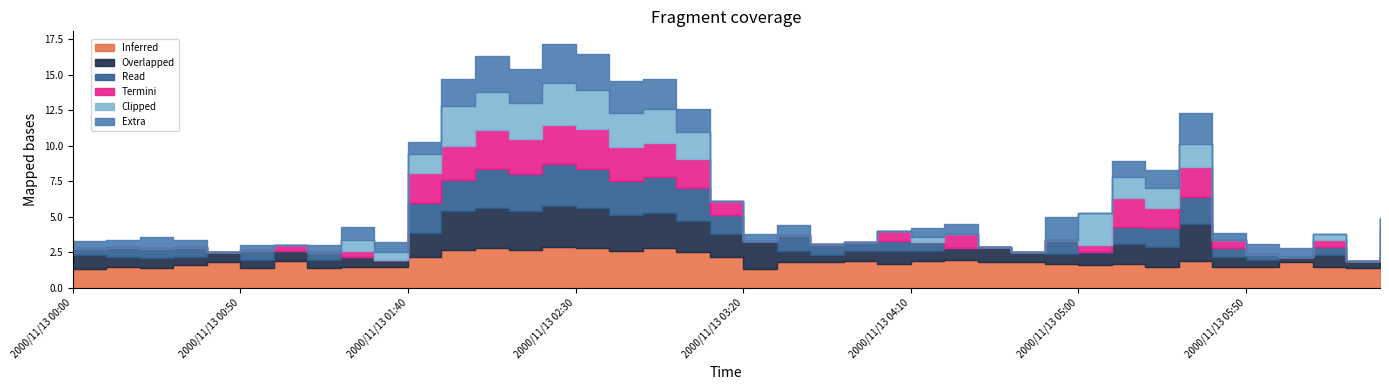

Reading right to left, transcribe all the data shown in this chart.

1.465: 2000/11/13 06:30=1.5	2000/11/13 06:20=1.4	2000/11/13 06:10=1.5	2000/11/13 06:00=1.8	2000/11/13 05:50=1.5	2000/11/13 05:40=1.5	2000/11/13 05:30=1.9	2000/11/13 05:20=1.5	2000/11/13 05:10=1.7	2000/11/13 05:00=1.6	2000/11/13 04:50=1.7	2000/11/13 04:40=1.8	2000/11/13 04:30=1.8	2000/11/13 04:20=2.0	2000/11/13 04:10=1.9	2000/11/13 04:00=1.7	2000/11/13 03:50=1.9	2000/11/13 03:40=1.8	2000/11/13 03:30=1.8	2000/11/13 03:20=1.3	2000/11/13 03:10=2.2	2000/11/13 03:00=2.5	2000/11/13 02:50=2.8	2000/11/13 02:40=2.6	2000/11/13 02:30=2.8	2000/11/13 02:20=2.9	2000/11/13 02:10=2.7	2000/11/13 02:00=2.8	2000/11/13 01:50=2.7	2000/11/13 01:40=2.2	2000/11/13 01:30=1.5	2000/11/13 01:20=1.5	2000/11/13 01:10=1.4	2000/11/13 01:00=1.9	2000/11/13 00:50=1.4	2000/11/13 00:40=1.8	2000/11/13 00:30=1.6	2000/11/13 00:20=1.4	2000/11/13 00:10=1.5	2000/11/13 00:00=1.3
2.665: 2000/11/13 06:30=1.5	2000/11/13 06:20=0.0	2000/11/13 06:10=0.5	2000/11/13 06:00=0.0	2000/11/13 05:50=0.0	2000/11/13 05:40=0.6	2000/11/13 05:30=2.1	2000/11/13 05:20=1.4	2000/11/13 05:10=2.0	2000/11/13 05:00=0.5	2000/11/13 04:50=0.0	2000/11/13 04:40=0.0	2000/11/13 04:30=0.0	2000/11/13 04:20=1.0	2000/11/13 04:10=0.0	2000/11/13 04:00=0.7	2000/11/13 03:50=0.0	2000/11/13 03:40=0.0	2000/11/13 03:30=0.0	2000/11/13 03:20=0.0	2000/11/13 03:10=1.0	2000/11/13 03:00=2.1	2000/11/13 02:50=2.4	2000/11/13 02:40=2.4	2000/11/13 02:30=2.8	2000/11/13 02:20=2.8	2000/11/13 02:10=2.5	2000/11/13 02:00=2.7	2000/11/13 01:50=2.4	2000/11/13 01:40=2.1	2000/11/13 01:30=0.0	2000/11/13 01:20=0.4	2000/11/13 01:10=0.0	2000/11/13 01:00=0.4	2000/11/13 00:50=0.0	2000/11/13 00:40=0.0	2000/11/13 00:30=0.0	2000/11/13 00:20=0.0	2000/11/13 00:10=0.0	2000/11/13 00:00=0.0
2.865: 2000/11/13 06:30=0.7	2000/11/13 06:20=0.0	2000/11/13 06:10=0.4	2000/11/13 06:00=0.0	2000/11/13 05:50=0.0	2000/11/13 05:40=0.0	2000/11/13 05:30=1.6	2000/11/13 05:20=1.4	2000/11/13 05:10=1.5	2000/11/13 05:00=2.3	2000/11/13 04:50=0.0	2000/11/13 04:40=0.0	2000/11/13 04:30=0.0	2000/11/13 04:20=0.0	2000/11/13 04:10=0.4	2000/11/13 04:00=0.0	2000/11/13 03:50=0.0	2000/11/13 03:40=0.0	2000/11/13 03:30=0.0	2000/11/13 03:20=0.0	2000/11/13 03:10=0.0	2000/11/13 03:00=1.9	2000/11/13 02:50=2.4	2000/11/13 02:40=2.4	2000/11/13 02:30=2.7	2000/11/13 02:20=2.9	2000/11/13 02:10=2.5	2000/11/13 02:00=2.7	2000/11/13 01:50=2.8	2000/11/13 01:40=1.3	2000/11/13 01:30=0.5	2000/11/13 01:20=0.8	2000/11/13 01:10=0.0	2000/11/13 01:00=0.0	2000/11/13 00:50=0.0	2000/11/13 00:40=0.0	2000/11/13 00:30=0.0	2000/11/13 00:20=0.0	2000/11/13 00:10=0.0	2000/11/13 00:00=0.0
2.565: 2000/11/13 06:30=0.5	2000/11/13 06:20=0.0	2000/11/13 06:10=0.6	2000/11/13 06:00=0.0	2000/11/13 05:50=0.4	2000/11/13 05:40=0.6	2000/11/13 05:30=1.9	2000/11/13 05:20=1.3	2000/11/13 05:10=1.2	2000/11/13 05:00=0.0	2000/11/13 04:50=1.0	2000/11/13 04:40=0.0	2000/11/13 04:30=0.0	2000/11/13 04:20=0.0	2000/11/13 04:10=0.6	2000/11/13 04:00=0.7	2000/11/13 03:50=0.6	2000/11/13 03:40=0.8	2000/11/13 03:30=1.1	2000/11/13 03:20=0.0	2000/11/13 03:10=1.3	2000/11/13 03:00=2.3	2000/11/13 02:50=2.5	2000/11/13 02:40=2.4	2000/11/13 02:30=2.8	2000/11/13 02:20=2.9	2000/11/13 02:10=2.6	2000/11/13 02:00=2.8	2000/11/13 01:50=2.2	2000/11/13 01:40=2.1	2000/11/13 01:30=0.0	2000/11/13 01:20=0.0	2000/11/13 01:10=0.5	2000/11/13 01:00=0.0	2000/11/13 00:50=0.7	2000/11/13 00:40=0.0	2000/11/13 00:30=0.7	2000/11/13 00:20=0.7	2000/11/13 00:10=0.7	2000/11/13 00:00=0.5
2.965: 2000/11/13 06:30=0.0	2000/11/13 06:20=0.0	2000/11/13 06:10=0.0	2000/11/13 06:00=0.6	2000/11/13 05:50=0.7	2000/11/13 05:40=0.5	2000/11/13 05:30=2.2	2000/11/13 05:20=1.3	2000/11/13 05:10=1.1	2000/11/13 05:00=0.0	2000/11/13 04:50=1.6	2000/11/13 04:40=0.0	2000/11/13 04:30=0.0	2000/11/13 04:20=0.7	2000/11/13 04:10=0.6	2000/11/13 04:00=0.0	2000/11/13 03:50=0.0	2000/11/13 03:40=0.0	2000/11/13 03:30=0.7	2000/11/13 03:20=0.5	2000/11/13 03:10=0.0	2000/11/13 03:00=1.6	2000/11/13 02:50=2.1	2000/11/13 02:40=2.3	2000/11/13 02:30=2.6	2000/11/13 02:20=2.8	2000/11/13 02:10=2.4	2000/11/13 02:00=2.5	2000/11/13 01:50=1.9	2000/11/13 01:40=0.9	2000/11/13 01:30=0.7	2000/11/13 01:20=0.9	2000/11/13 01:10=0.5	2000/11/13 01:00=0.0	2000/11/13 00:50=0.3	2000/11/13 00:40=0.0	2000/11/13 00:30=0.5	2000/11/13 00:20=0.8	2000/11/13 00:10=0.5	2000/11/13 00:00=0.5
2.265: 2000/11/13 06:30=0.7	2000/11/13 06:20=0.5	2000/11/13 06:10=0.8	2000/11/13 06:00=0.4	2000/11/13 05:50=0.5	2000/11/13 05:40=0.7	2000/11/13 05:30=2.6	2000/11/13 05:20=1.4	2000/11/13 05:10=1.4	2000/11/13 05:00=0.9	2000/11/13 04:50=0.7	2000/11/13 04:40=0.7	2000/11/13 04:30=1.1	2000/11/13 04:20=0.8	2000/11/13 04:10=0.7	2000/11/13 04:00=0.9	2000/11/13 03:50=0.7	2000/11/13 03:40=0.5	2000/11/13 03:30=0.8	2000/11/13 03:20=2.0	2000/11/13 03:10=1.6	2000/11/13 03:00=2.2	2000/11/13 02:50=2.5	2000/11/13 02:40=2.5	2000/11/13 02:30=2.8	2000/11/13 02:20=2.9	2000/11/13 02:10=2.7	2000/11/13 02:00=2.8	2000/11/13 01:50=2.7	2000/11/13 01:40=1.7	2000/11/13 01:30=0.5	2000/11/13 01:20=0.7	2000/11/13 01:10=0.6	2000/11/13 01:00=0.7	2000/11/13 00:50=0.6	2000/11/13 00:40=0.7	2000/11/13 00:30=0.6	2000/11/13 00:20=0.7	2000/11/13 00:10=0.7	2000/11/13 00:00=1.0